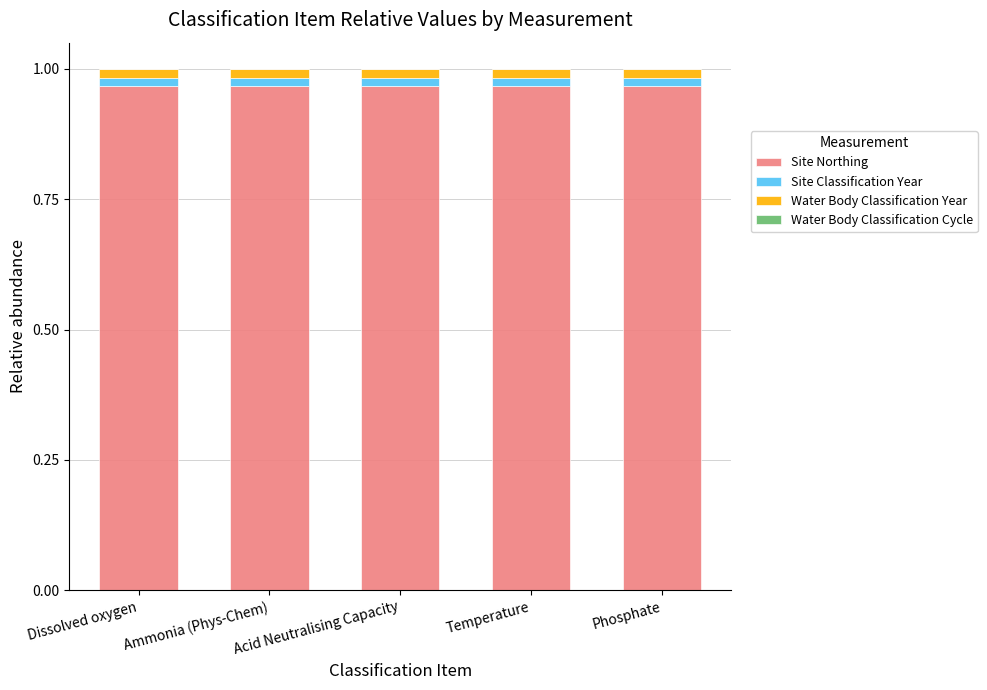

The value of Site Northing at Ammonia (Phys-Chem) is 1.5. True or false?

False